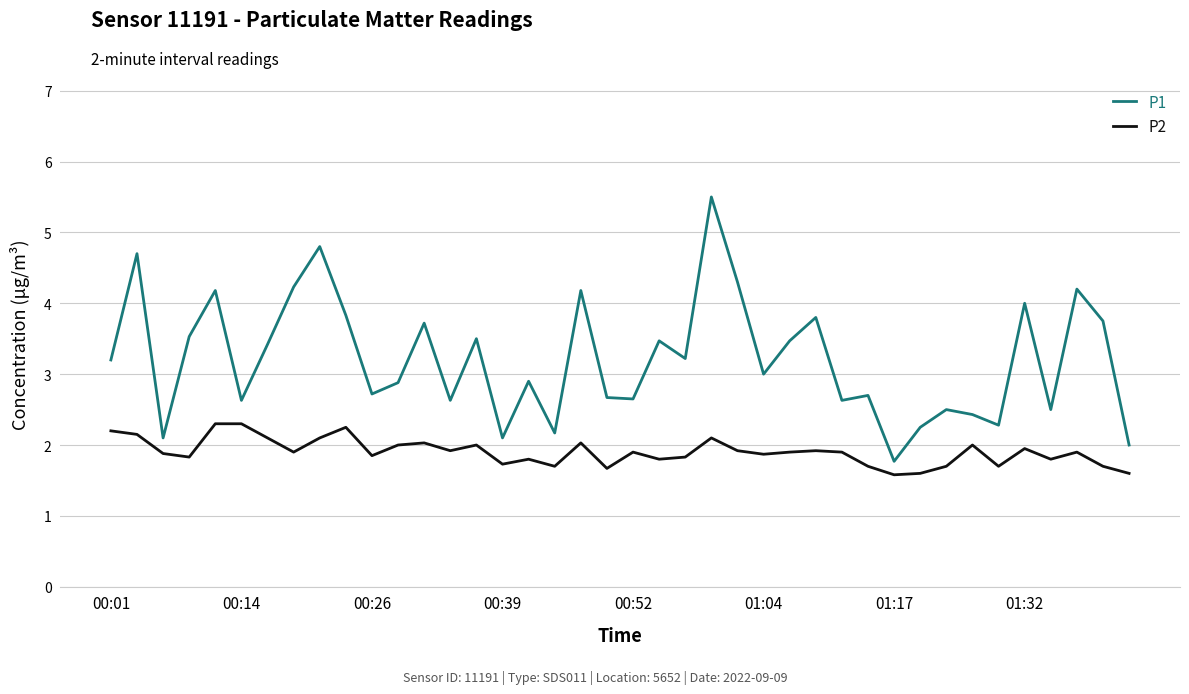

List the series in order of their peak value, lowest first.

P2, P1